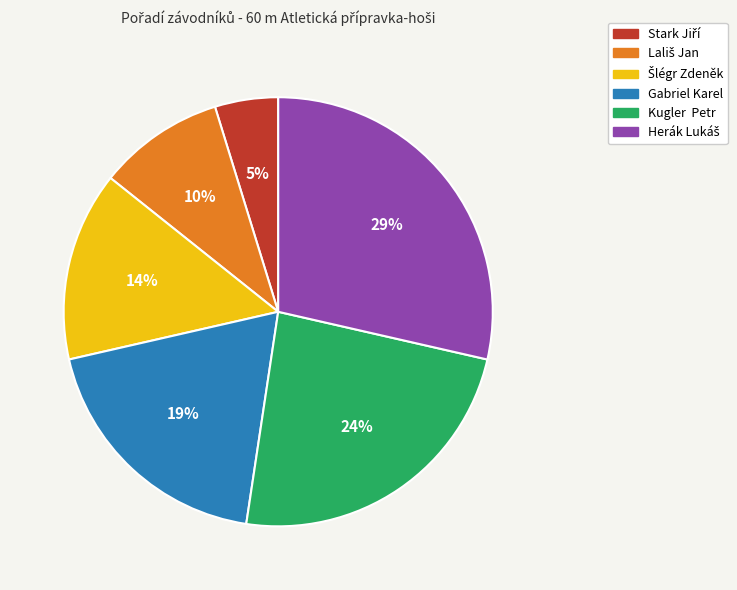

Is it true that Kugler Petr is 32% of the pie?

False